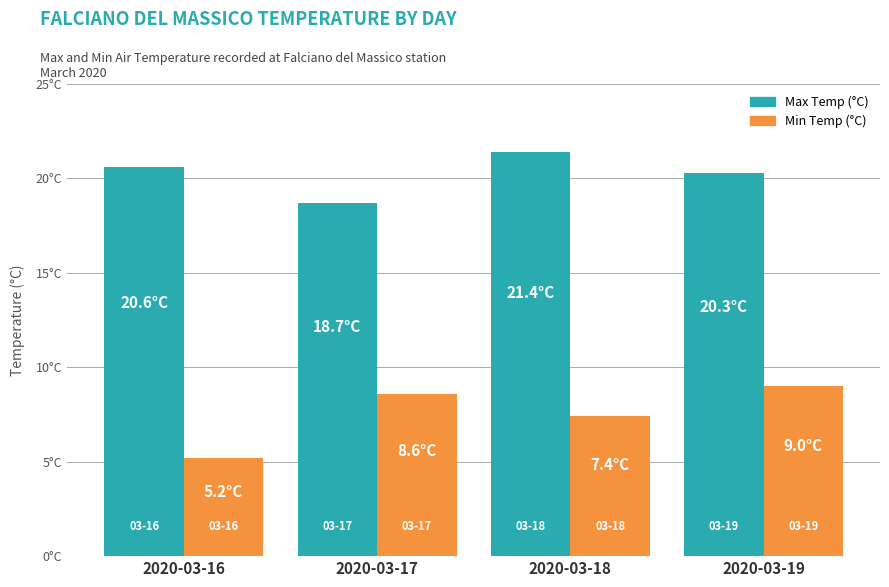

Which series has the largest range (max minus min)?

Min Temp (°C)